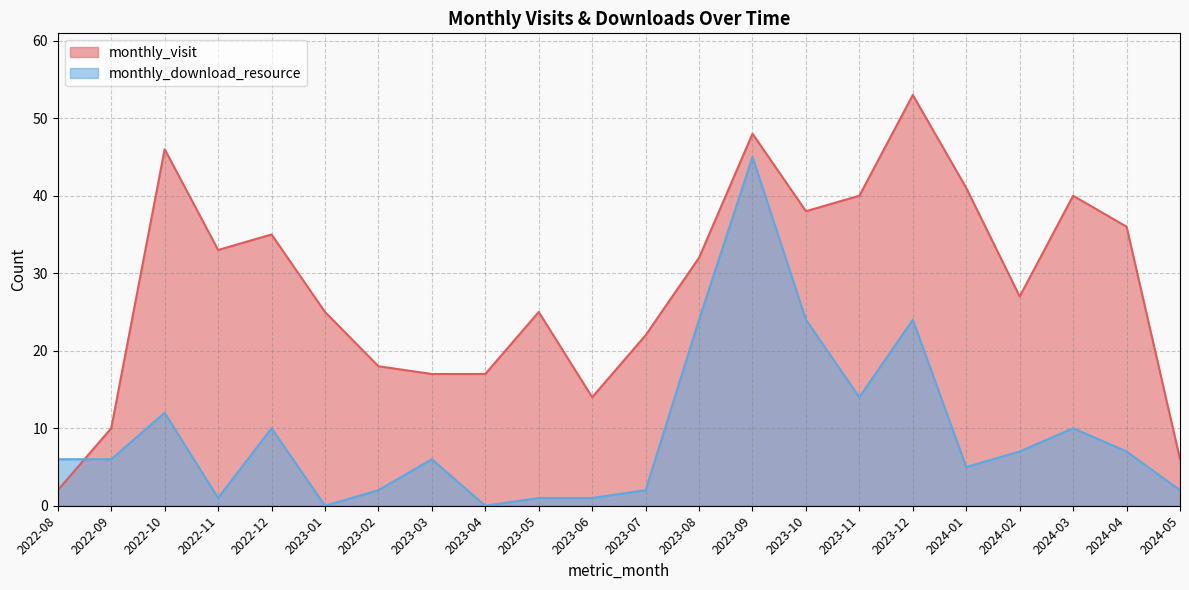

Reading left to right, extract all data points from this chart.

monthly_visit: 2022-08=2	2022-09=10	2022-10=46	2022-11=33	2022-12=35	2023-01=25	2023-02=18	2023-03=17	2023-04=17	2023-05=25	2023-06=14	2023-07=22	2023-08=32	2023-09=48	2023-10=38	2023-11=40	2023-12=53	2024-01=41	2024-02=27	2024-03=40	2024-04=36	2024-05=6
monthly_download_resource: 2022-08=6	2022-09=6	2022-10=12	2022-11=1	2022-12=10	2023-01=0	2023-02=2	2023-03=6	2023-04=0	2023-05=1	2023-06=1	2023-07=2	2023-08=24	2023-09=45	2023-10=24	2023-11=14	2023-12=24	2024-01=5	2024-02=7	2024-03=10	2024-04=7	2024-05=2